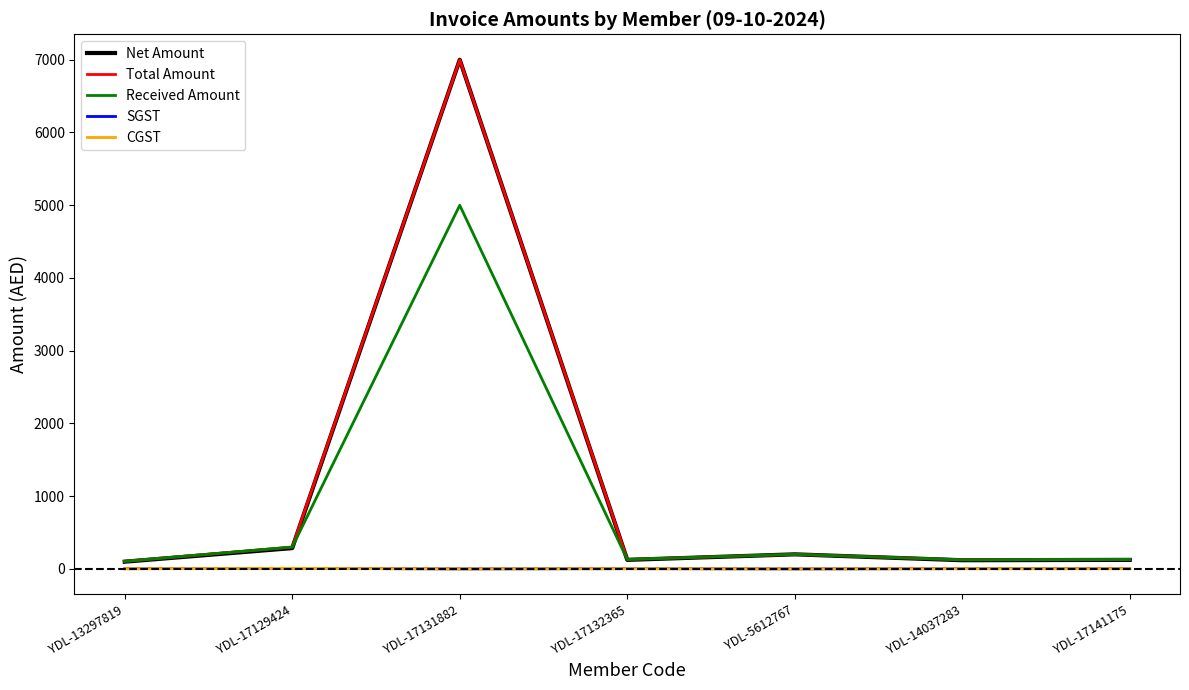

Does the chart display data point markers on the line(s)?

No